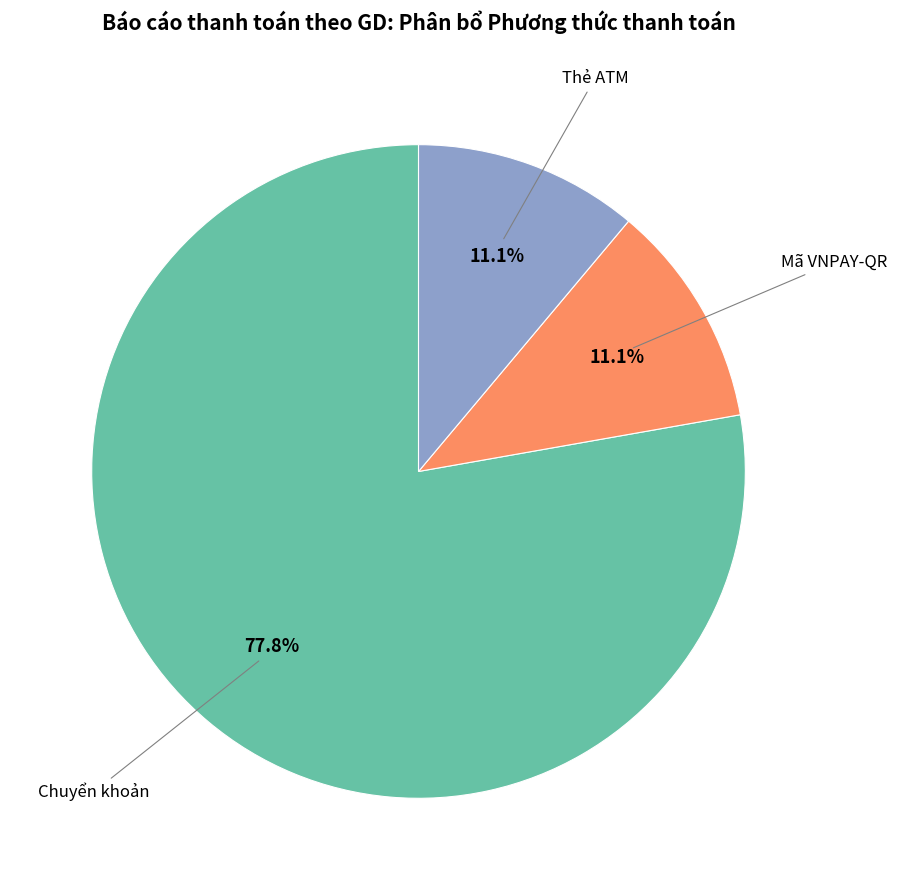

Does any single category account for the majority?

Yes